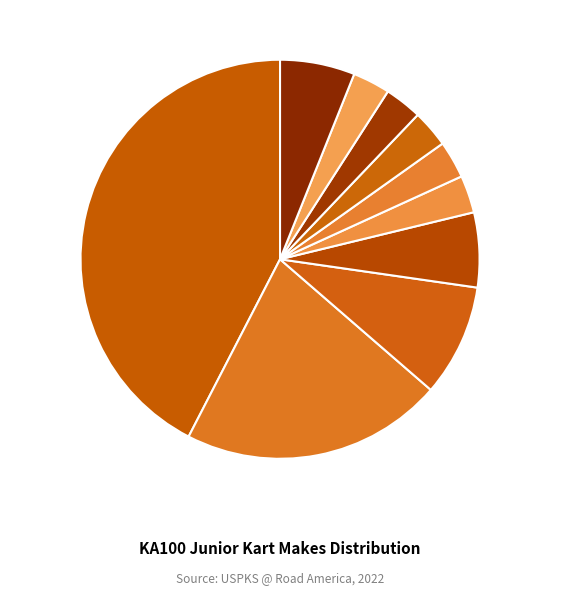

True or false: Other (Redspeed/WPK) 6% accounts for 1% of the total.

False